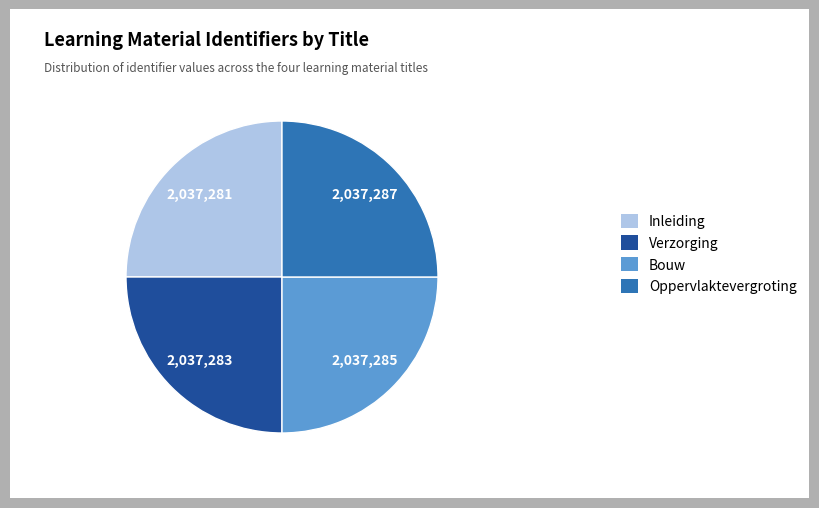

Does any single category account for the majority?

No